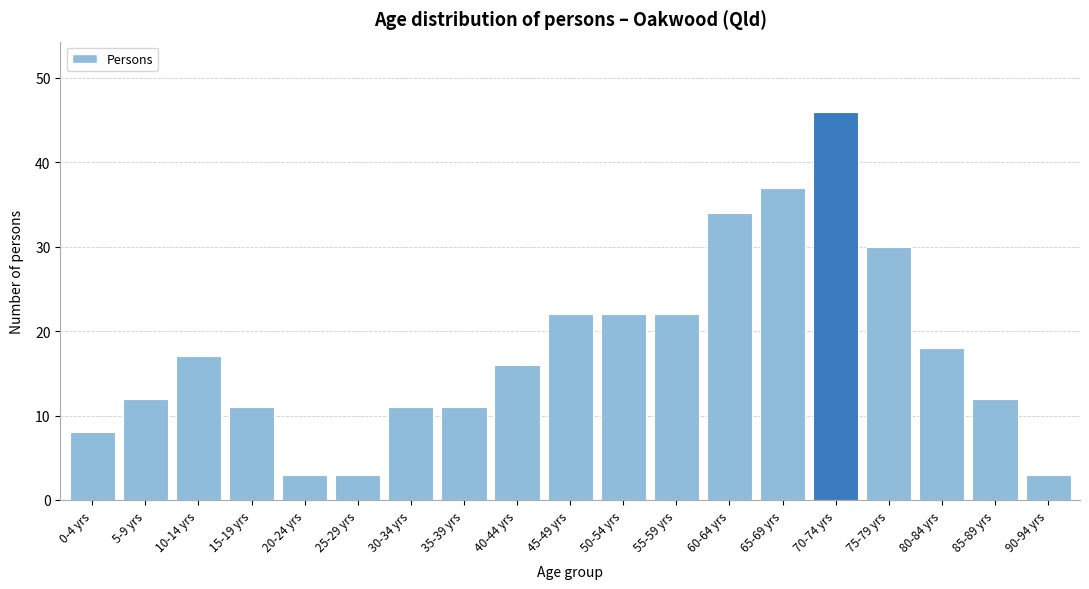

Reading left to right, extract all data points from this chart.

8	12	17	11	3	3	11	11	16	22	22	22	34	37	46	30	18	12	3